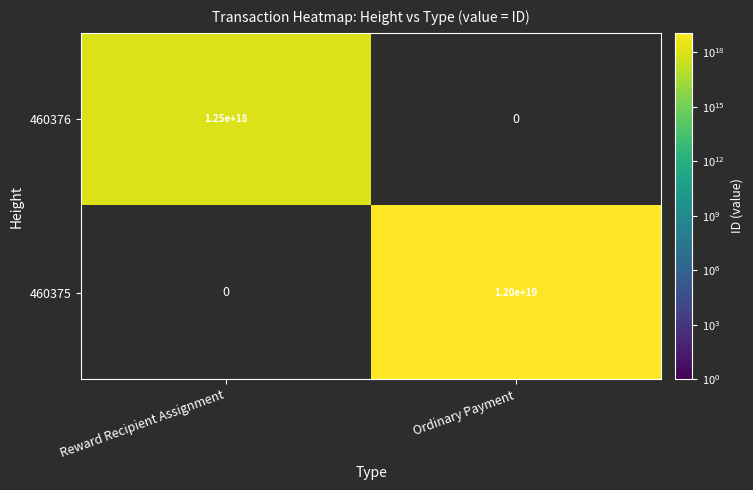

The value of 460375 at Ordinary Payment is 4072194468142087168. True or false?

False